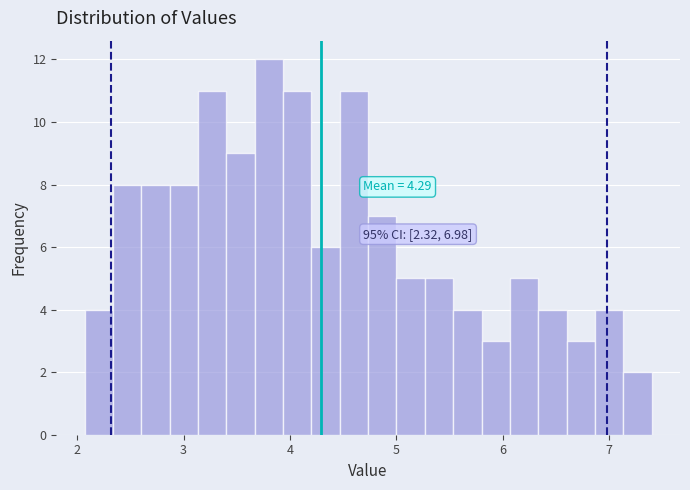

Read against the x-axis, roughly where is the centre of the tallest bar?

3.8